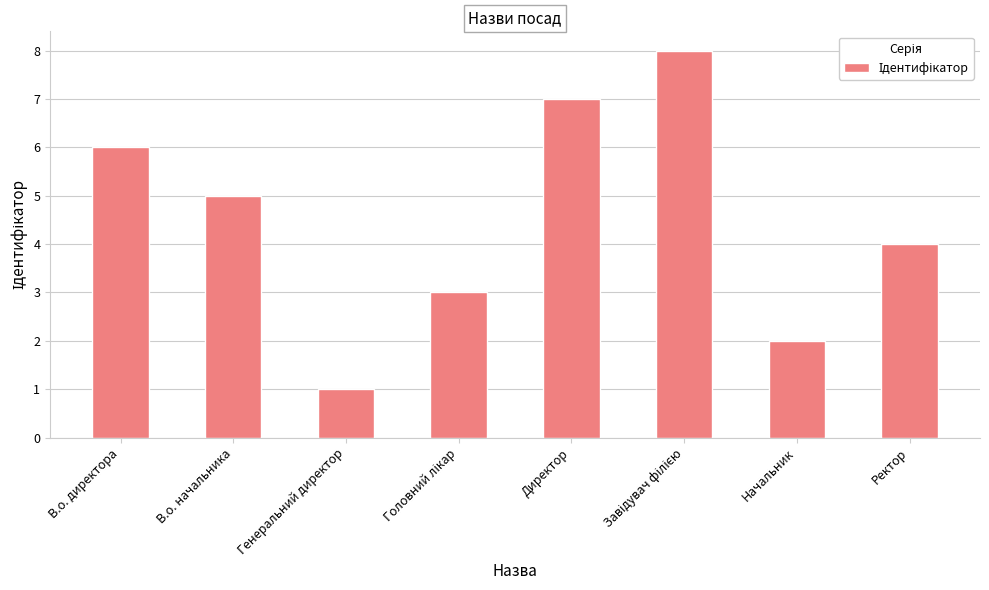

Reading left to right, what are all the values shown in this chart?

6	5	1	3	7	8	2	4